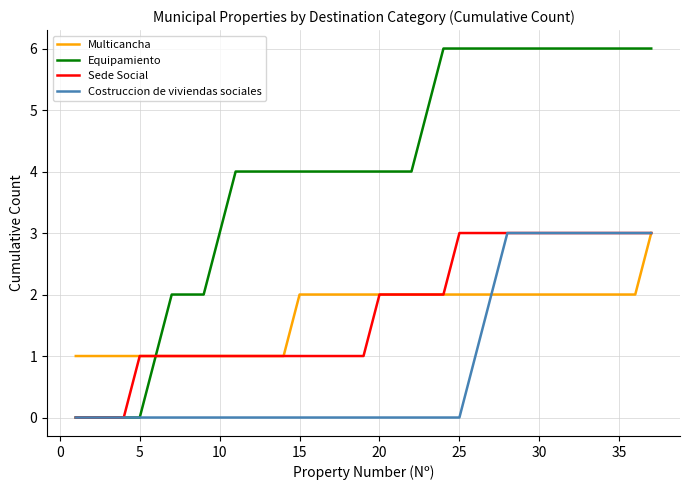

Which series has the widest spread of values?

Equipamiento